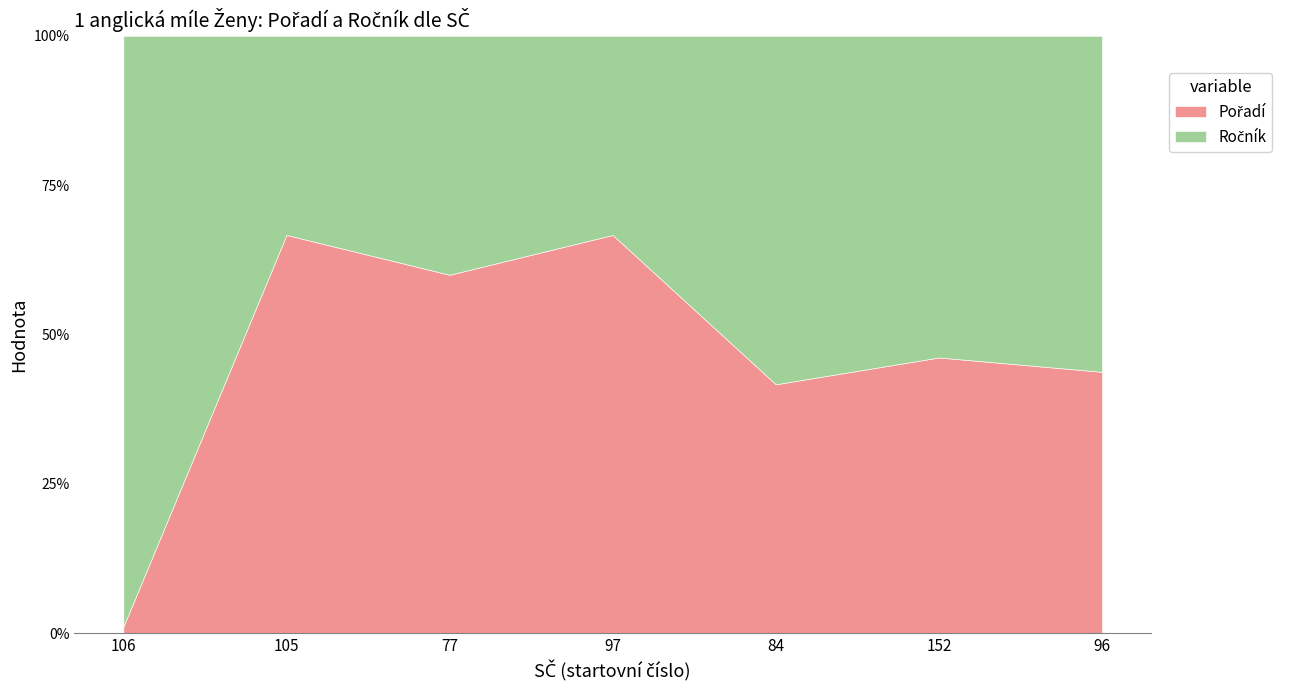

Read the Pořadí value at 152.

6